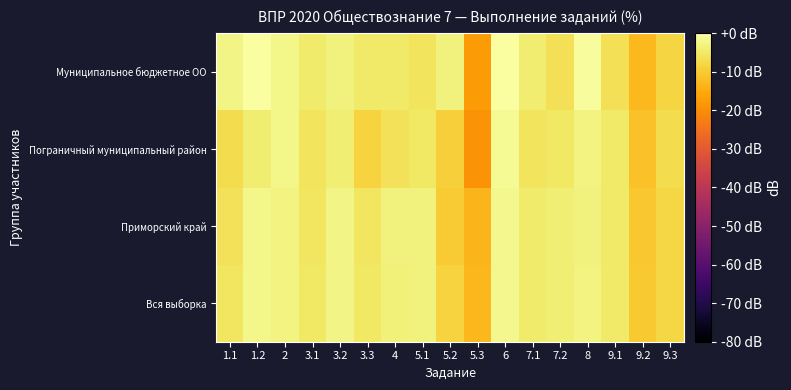

Reading left to right, what are all the values shown in this chart?

Вся выборка: 1.1=-5.4	1.2=-2.3	2=-3.0	3.1=-5.1	3.2=-2.7	3.3=-5.2	4=-3.5	5.1=-3.2	5.2=-8.5	5.3=-12.8	6=-1.9	7.1=-4.5	7.2=-4.0	8=-3.1	9.1=-4.8	9.2=-10.2	9.3=-8.0
Приморский край: 1.1=-6.2	1.2=-2.3	2=-3.1	3.1=-5.3	3.2=-2.8	3.3=-5.3	4=-3.4	5.1=-3.4	5.2=-9.8	5.3=-13.4	6=-2.0	7.1=-4.6	7.2=-4.0	8=-3.4	9.1=-4.9	9.2=-10.6	9.3=-8.0
Пограничный муниципальный район: 1.1=-7.1	1.2=-4.1	2=-2.3	3.1=-5.9	3.2=-3.9	3.3=-8.5	4=-6.2	5.1=-5.1	5.2=-9.3	5.3=-18.9	6=-1.5	7.1=-5.8	7.2=-5.1	8=-3.0	9.1=-5.0	9.2=-11.4	9.3=-7.1
Муниципальное бюджетное ОО: 1.1=-2.6	1.2=-0.4	2=-2.4	3.1=-4.5	3.2=-3.2	3.3=-5.0	4=-5.0	5.1=-5.7	5.2=-3.2	5.3=-17.7	6=-0.4	7.1=-4.3	7.2=-6.4	8=-0.8	9.1=-6.4	9.2=-12.7	9.3=-8.1